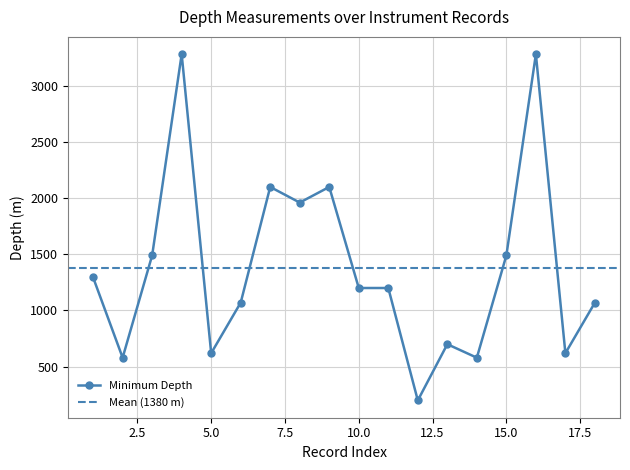

Which series has the widest spread of values?

Minimum Depth